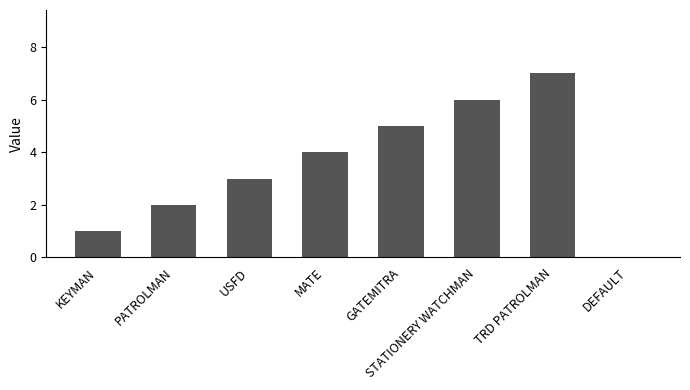

The value at MATE is 2. True or false?

False